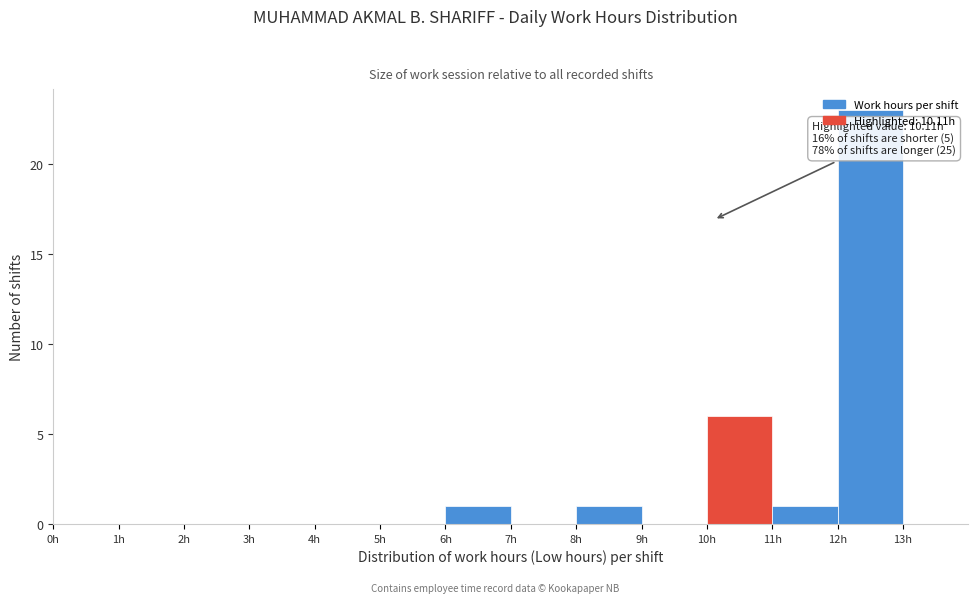

Which range on the x-axis has the tallest bar?

12 to 13